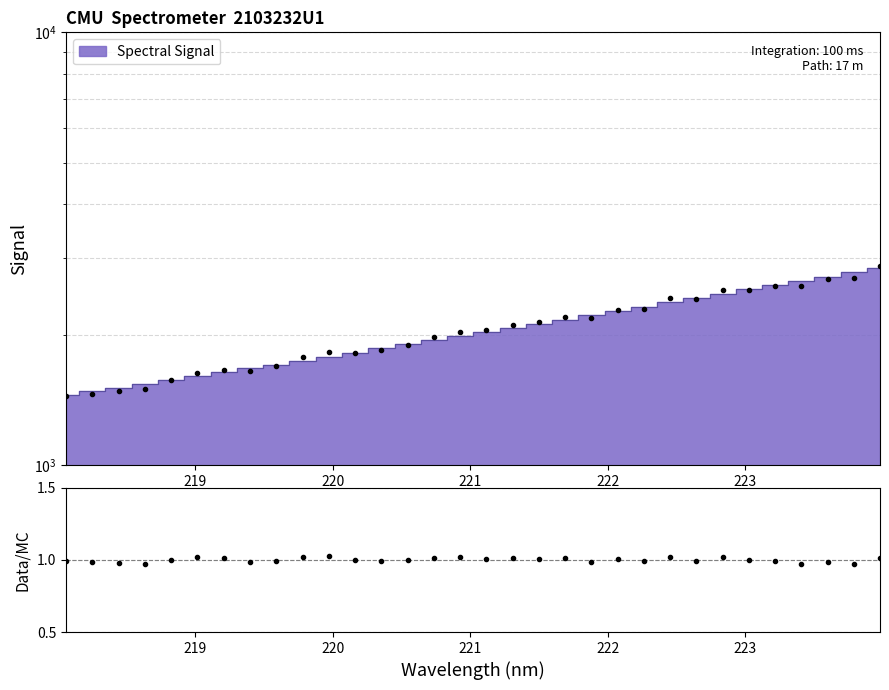

What is the value of the Data point at the 21st from the left?

2180.0